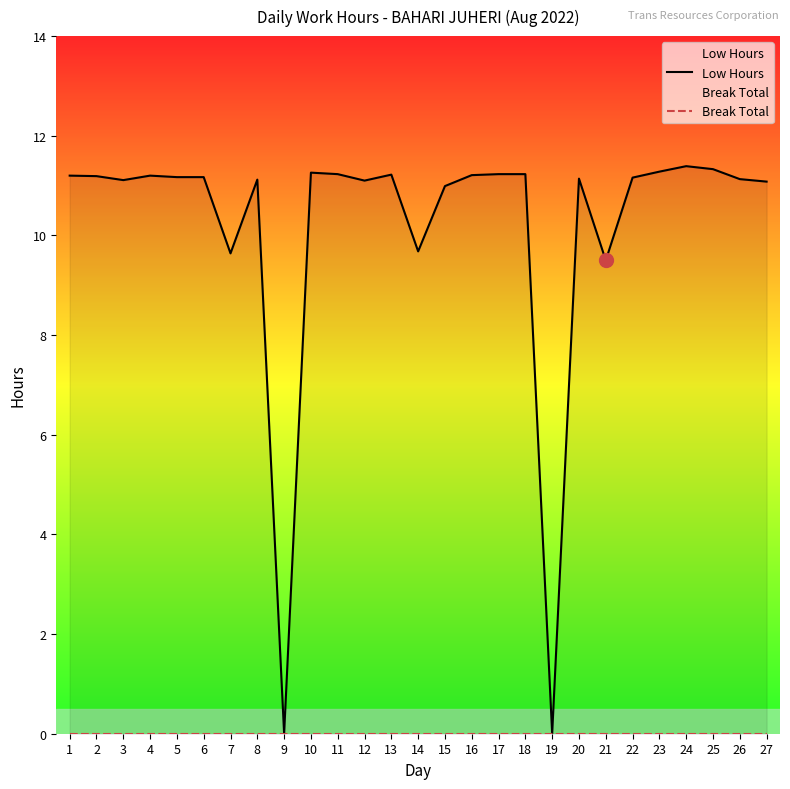

Reading left to right, list all the values displayed in this chart.

Low Hours: 11.2	11.2	11.1	11.2	11.2	11.2	9.6	11.1	0.0	11.3	11.2	11.1	11.2	9.7	11.0	11.2	11.2	11.2	0.0	11.1	9.5	11.2	11.3	11.4	11.3	11.1	11.1
Break Total: 0.0	0.0	0.0	0.0	0.0	0.0	0.0	0.0	0.0	0.0	0.0	0.0	0.0	0.0	0.0	0.0	0.0	0.0	0.0	0.0	0.0	0.0	0.0	0.0	0.0	0.0	0.0